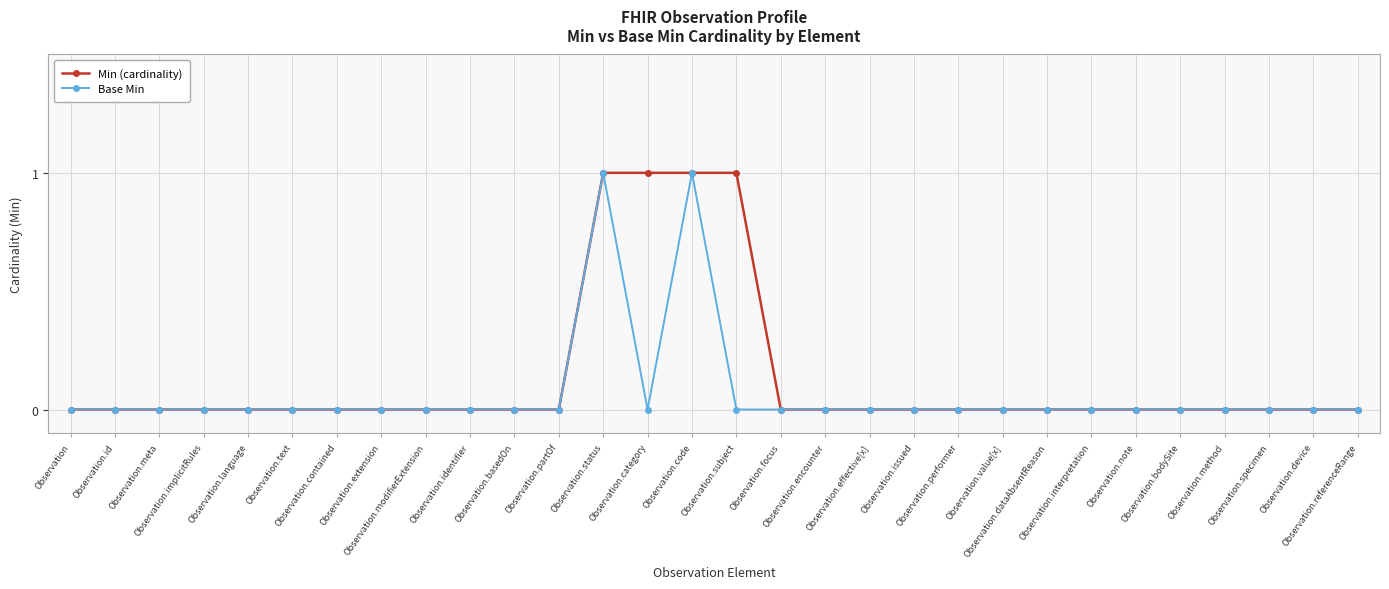

Which series has the largest total across all categories?

Min (cardinality)